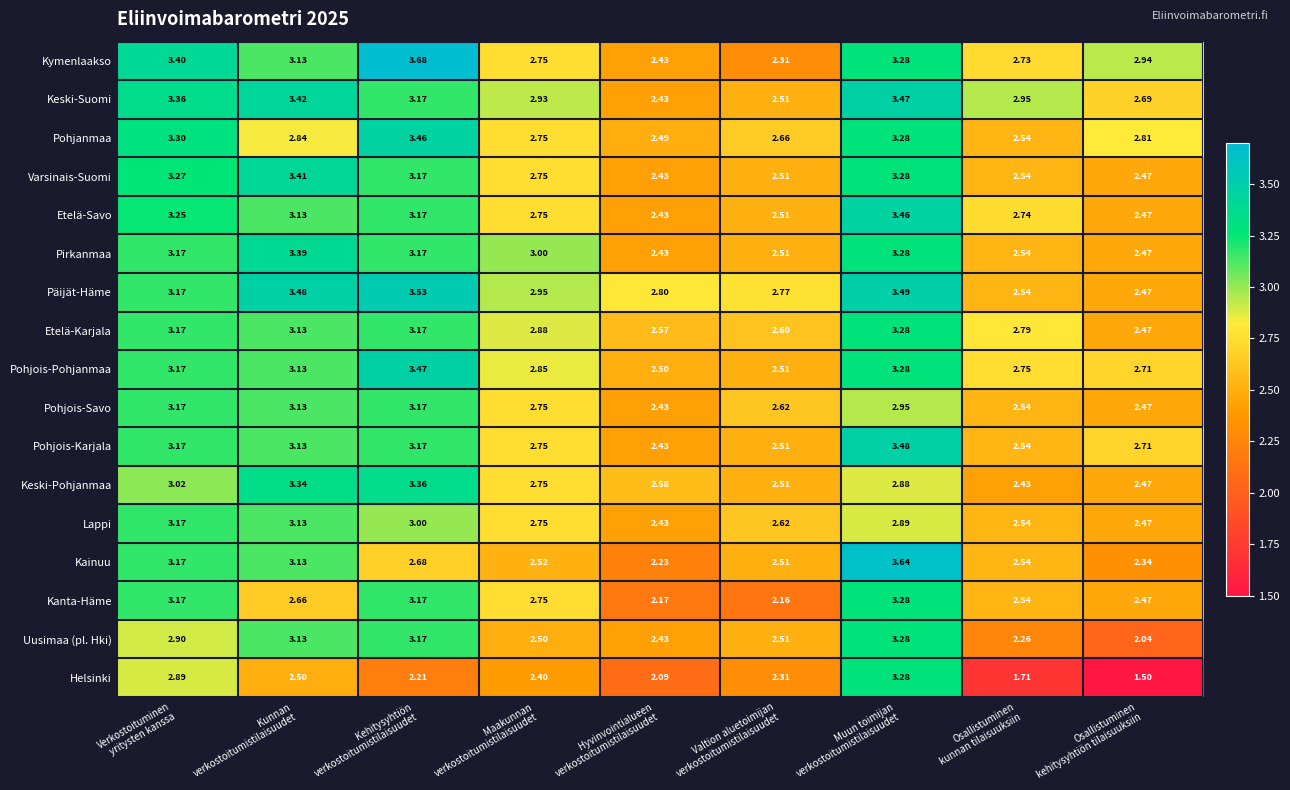

Which series changed the most between Hyvinvointialueen
verkostoitumistilaisuudet and Osallistuminen
kunnan tilaisuuksiin?

Keski-Suomi